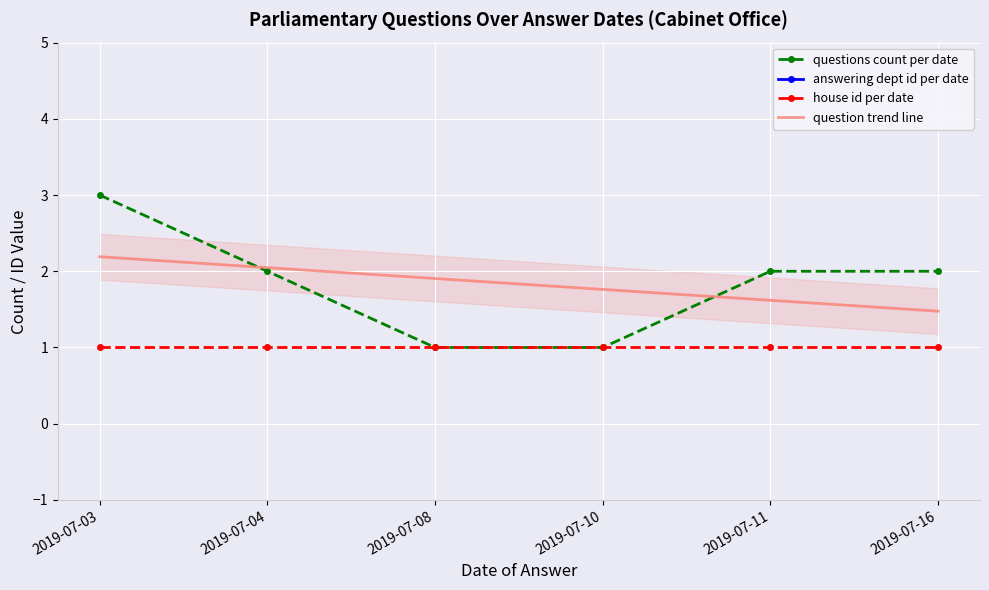

What is the greatest value displayed?

53.0